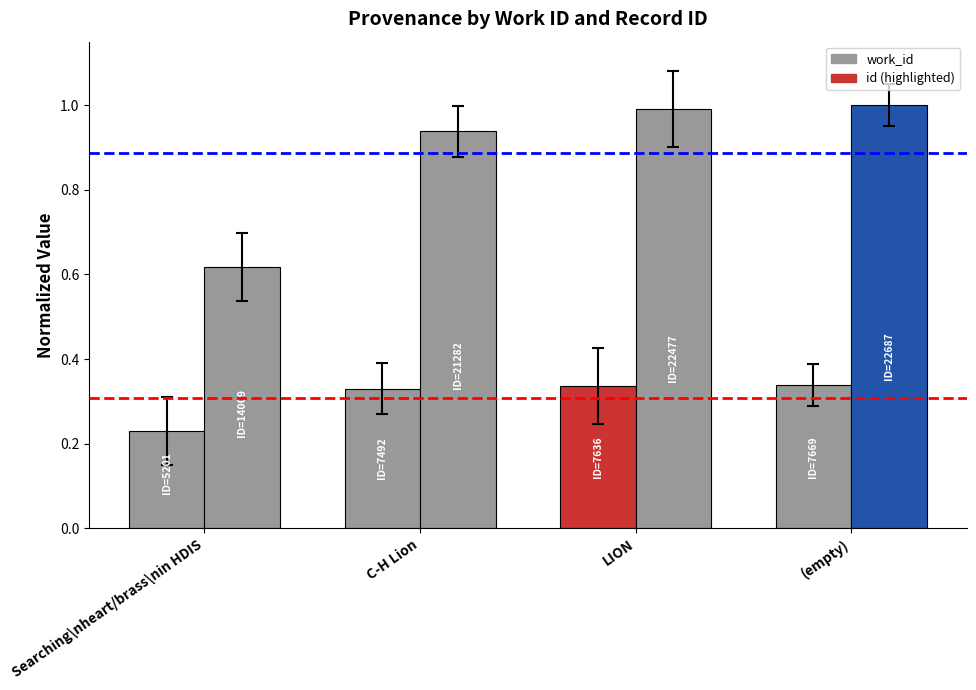

How many distinct data groups are displayed?

2